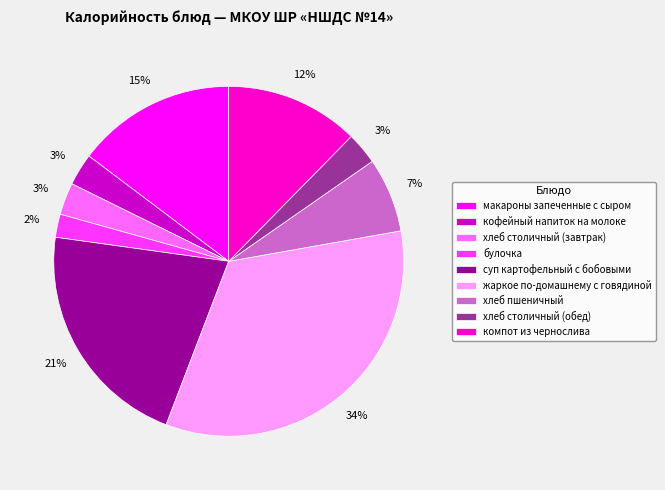

Which slice is the largest?

жаркое по-домашнему с говядиной